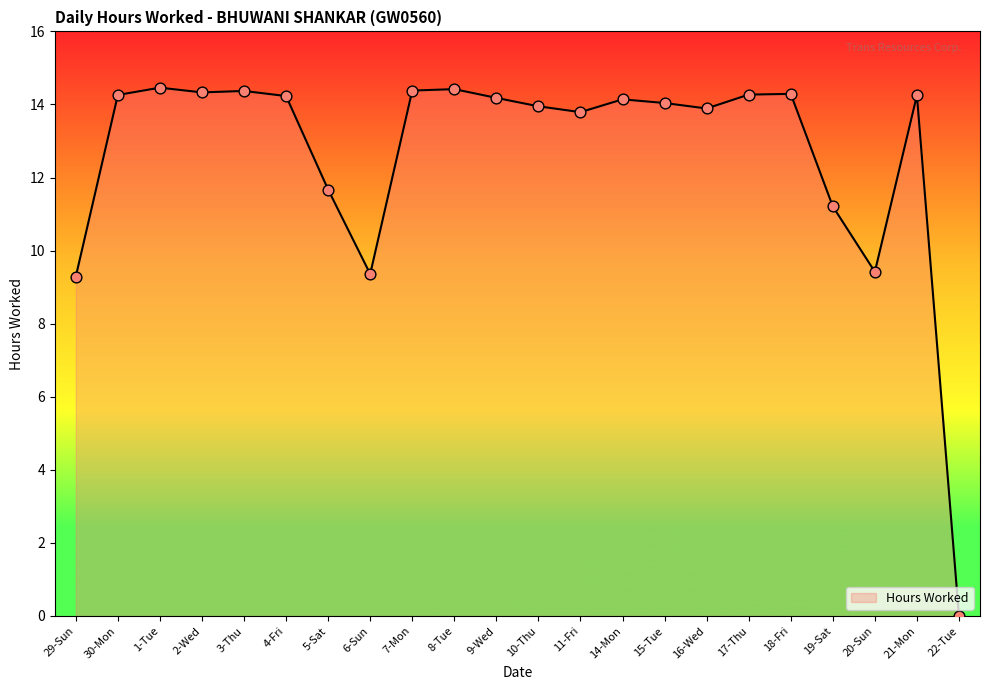

Approximately how many times larger is the value at 3-Thu compared to 1-Tue?

1.0